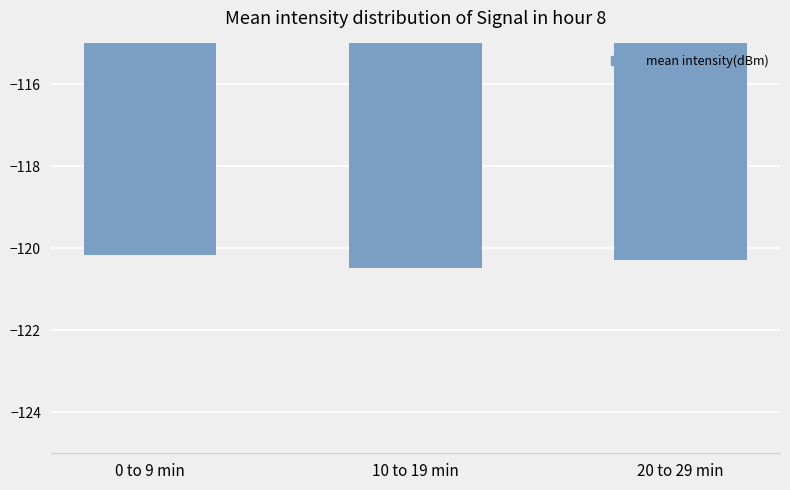

What is the label of the 1st bar from the right?

20 to 29 min